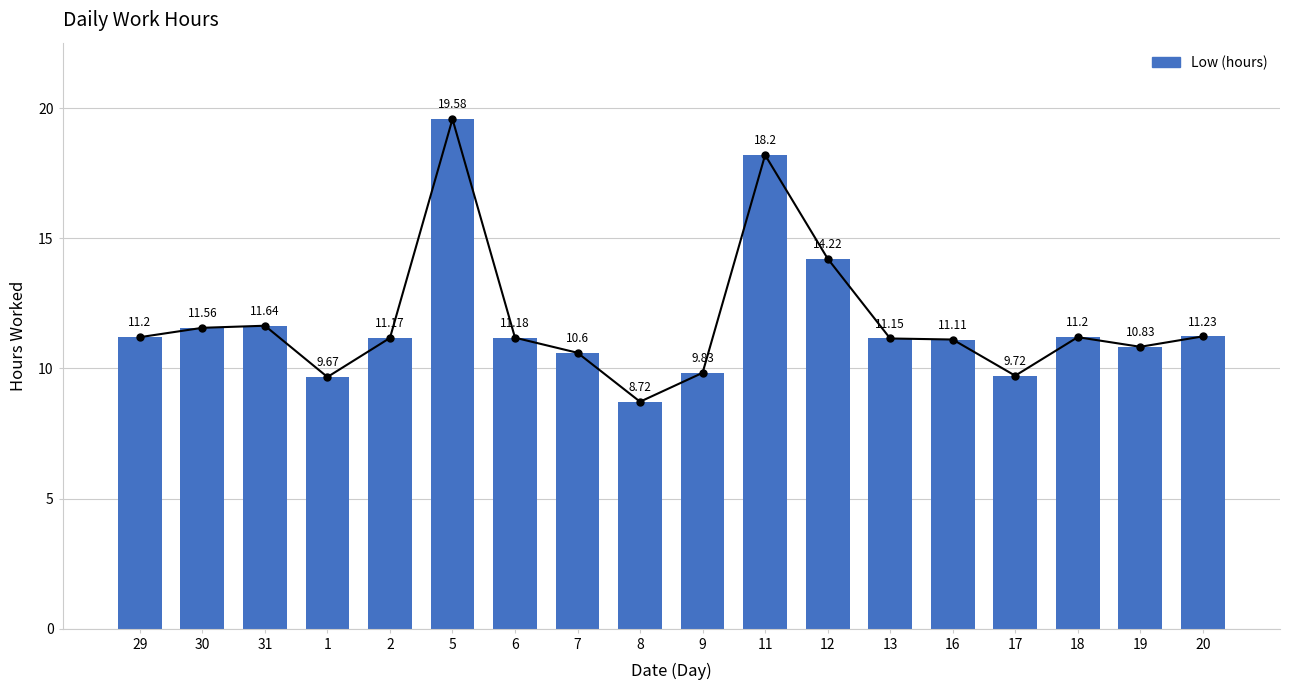

What is the maximum value shown in the chart?

19.6